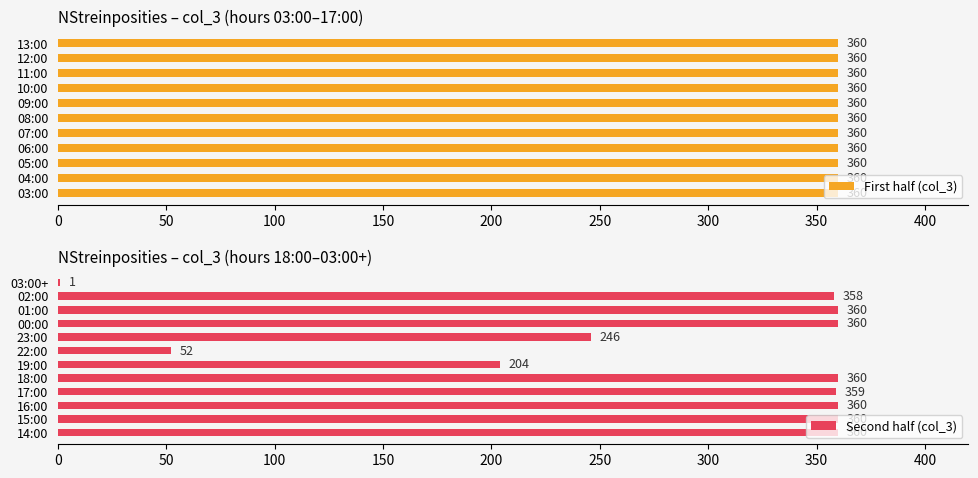

List the labels in order of value, largest first.

03:00, 04:00, 05:00, 06:00, 07:00, 08:00, 09:00, 10:00, 11:00, 12:00, 13:00, 14:00, 15:00, 16:00, 18:00, 00:00, 01:00, 17:00, 02:00, 23:00, 19:00, 22:00, 03:00+